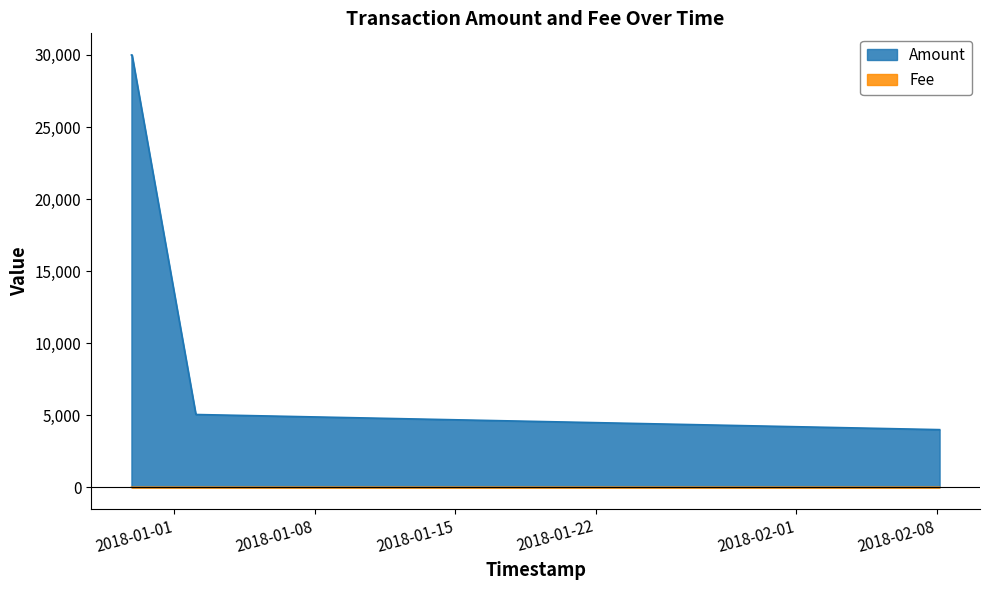

Is it true that Fee equals 1 at 2018-01-02 02:07:41?

True